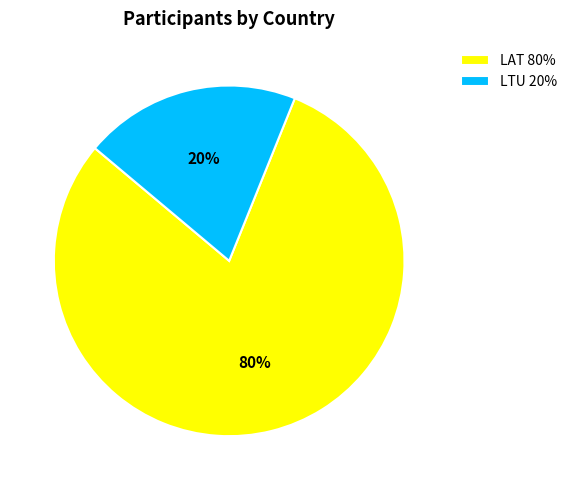

How many segments does this pie chart have?

2